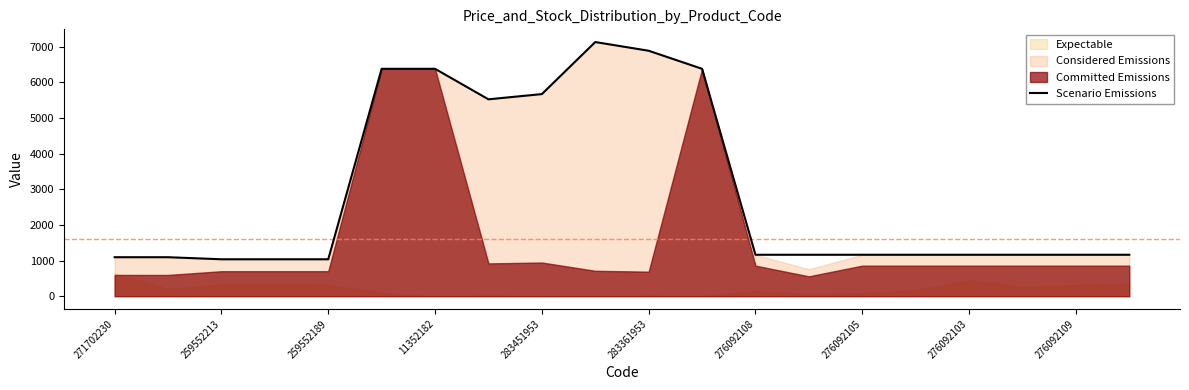

The value of Scenario Emissions at 276092109 is 1558.9. True or false?

False